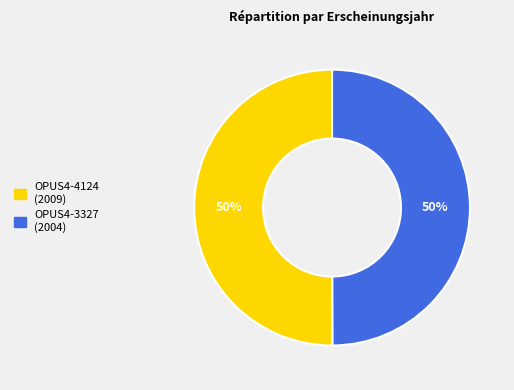

Approximately how many times larger is the value at OPUS4-3327 compared to OPUS4-4124?

1.0